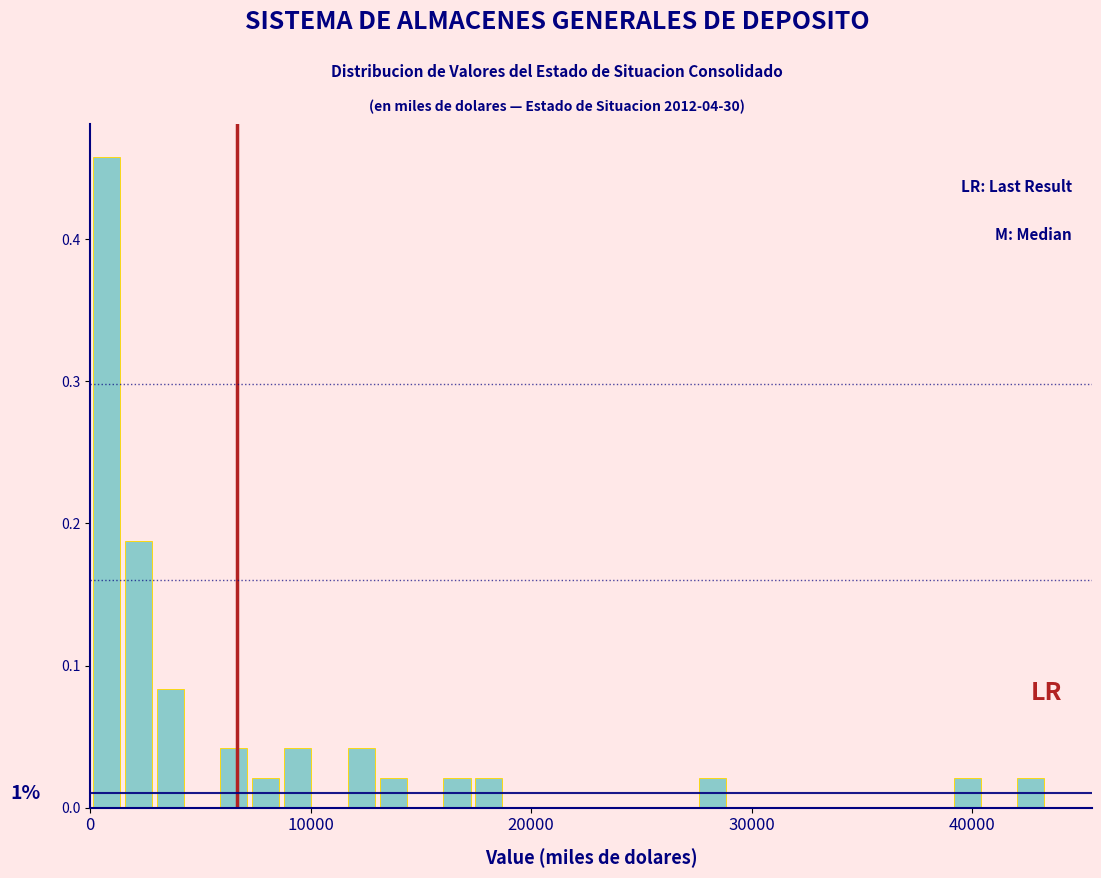

Read against the x-axis, roughly where is the centre of the tallest bar?

1000